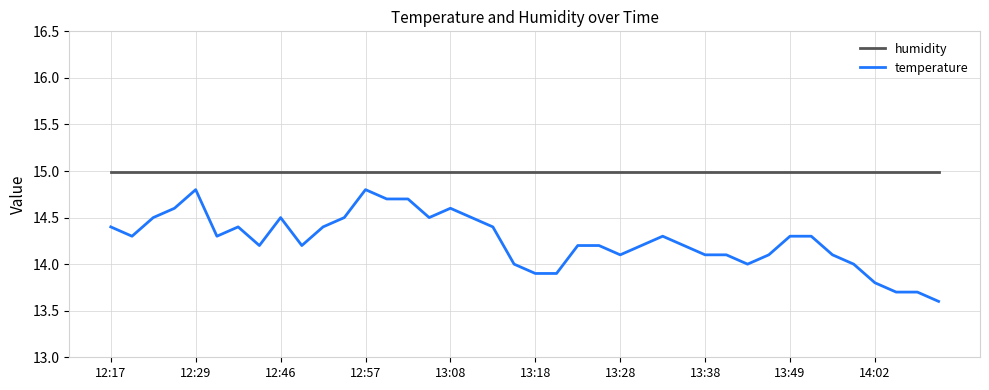

Which series has the largest range (max minus min)?

temperature